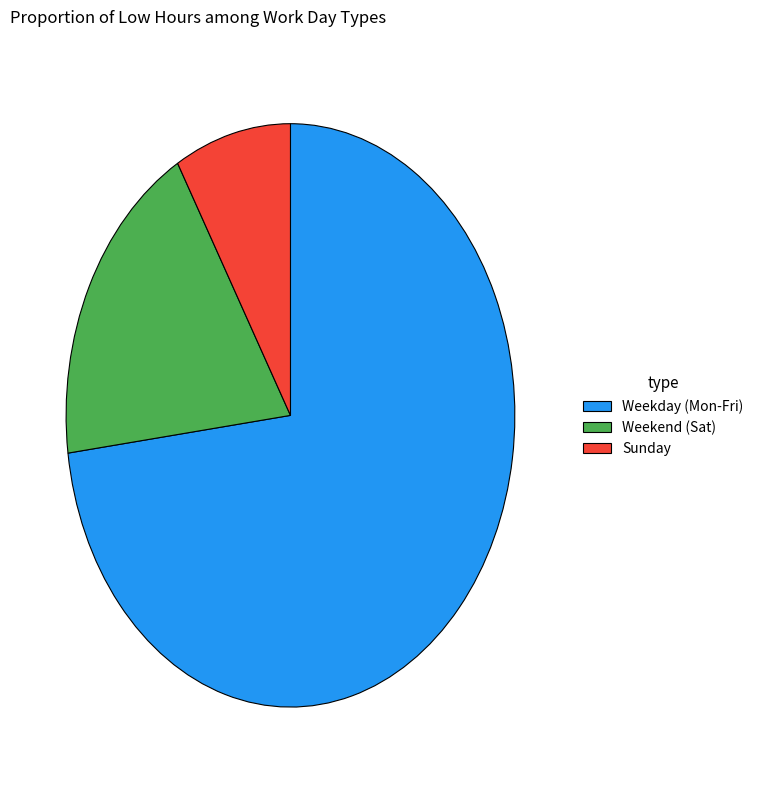

Which slice is the largest?

Weekday (Mon-Fri)